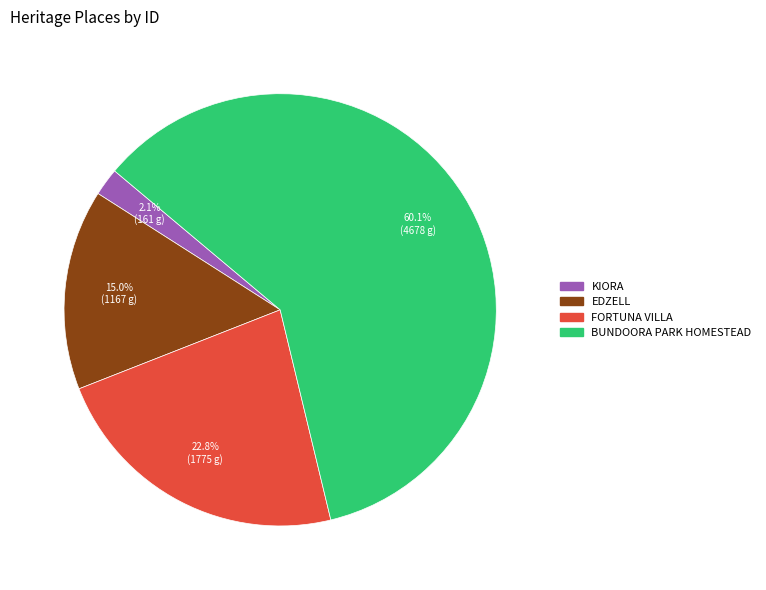

True or false: EDZELL accounts for 15% of the total.

True